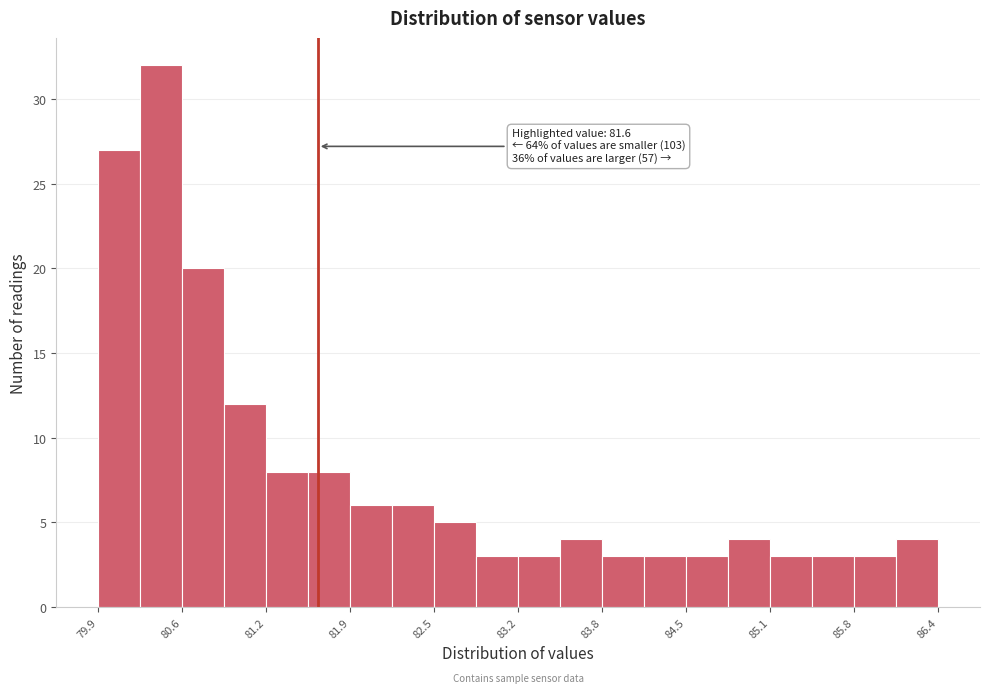

Read against the x-axis, roughly where is the centre of the tallest bar?

80.4